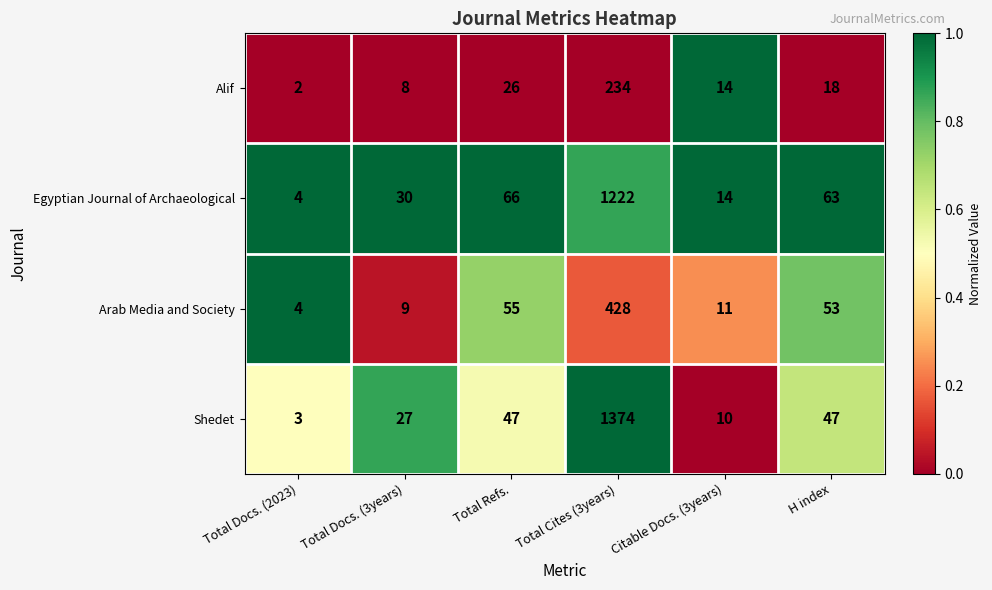

The Alif series shows 14 at Citable Docs. (3years). True or false?

True